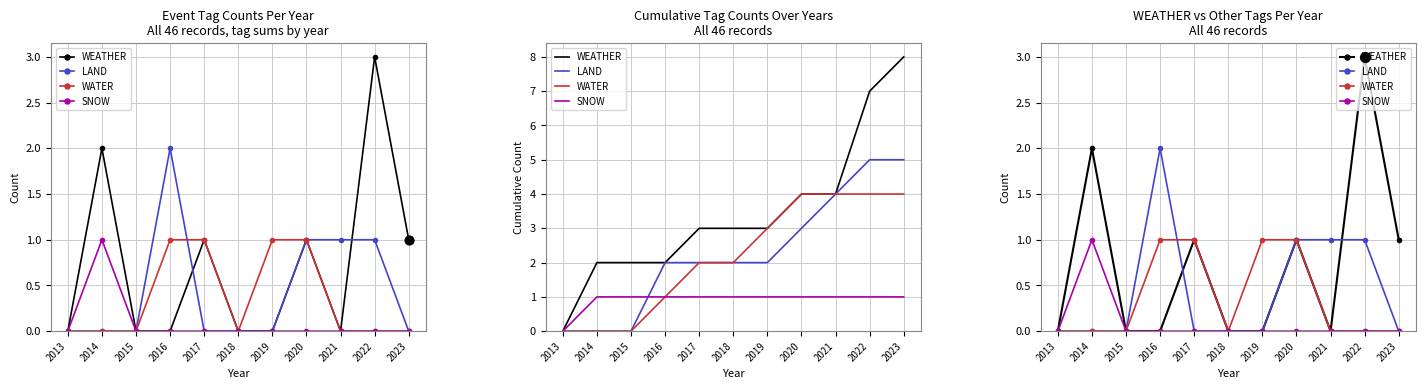

Which series contains the highest Y value?

WEATHER